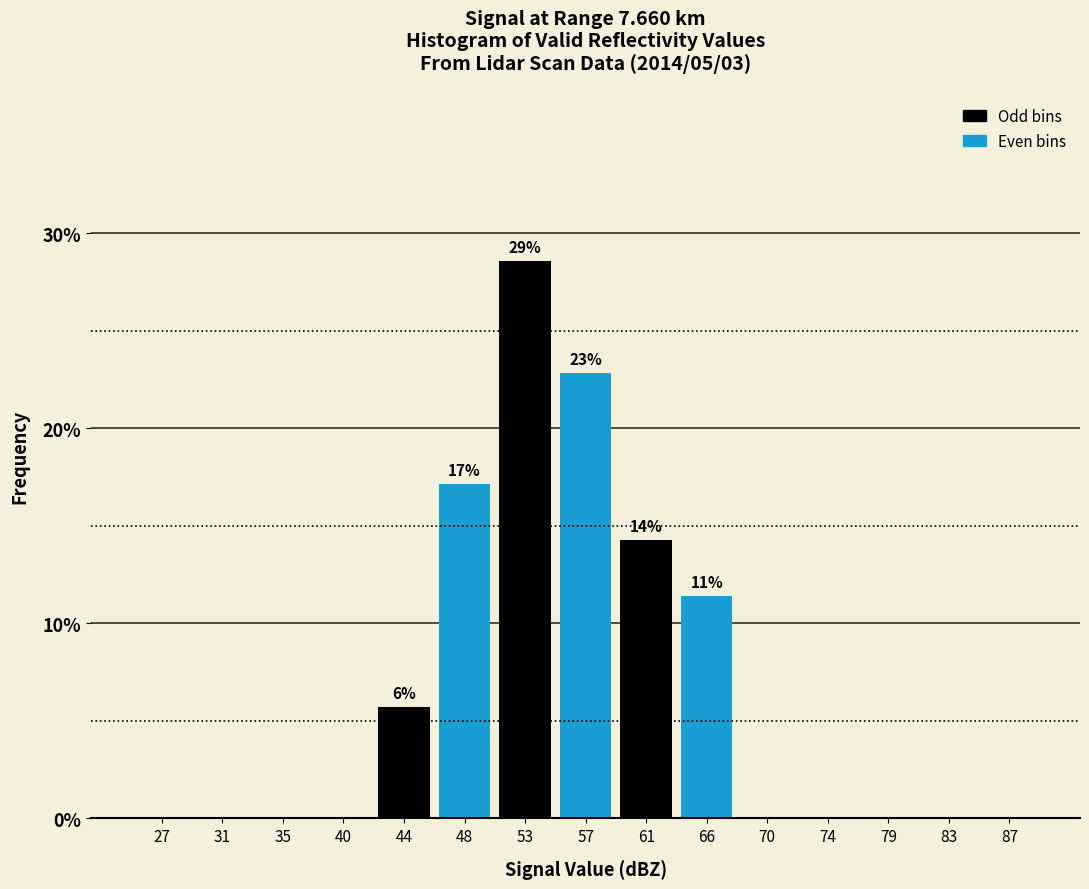

Reading right to left, list all the values displayed in this chart.

87=0.0	83=0.0	79=0.0	74=0.0	70=0.0	66=11.4	61=14.3	57=22.9	53=28.6	48=17.1	44=5.7	40=0.0	35=0.0	31=0.0	27=0.0